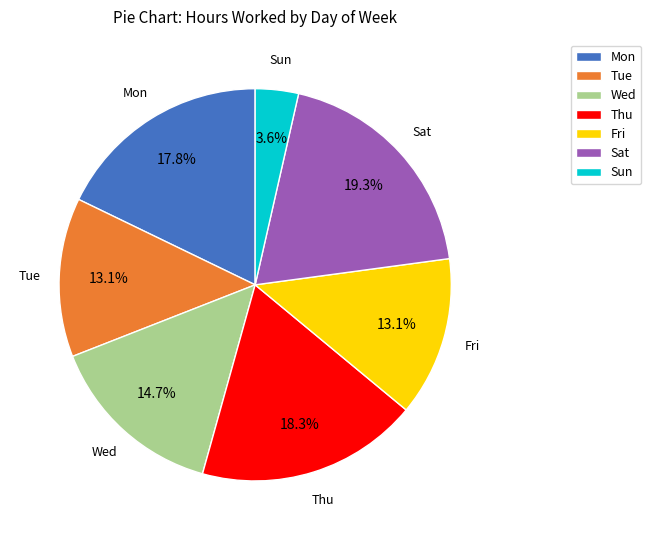

To the nearest percent, what is the average slice percentage?

14%